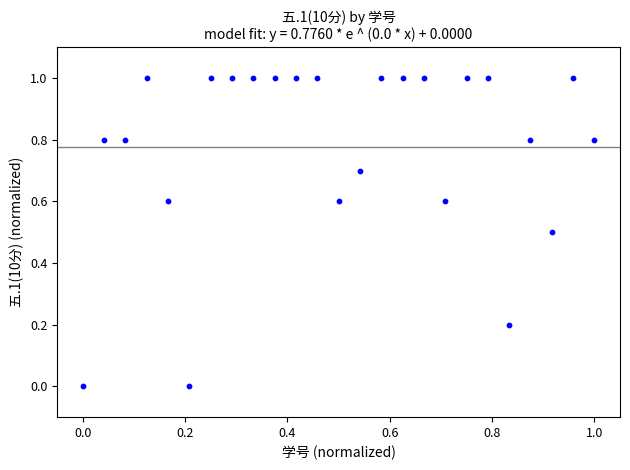

What is the range of Y values (max minus min)?

1.0